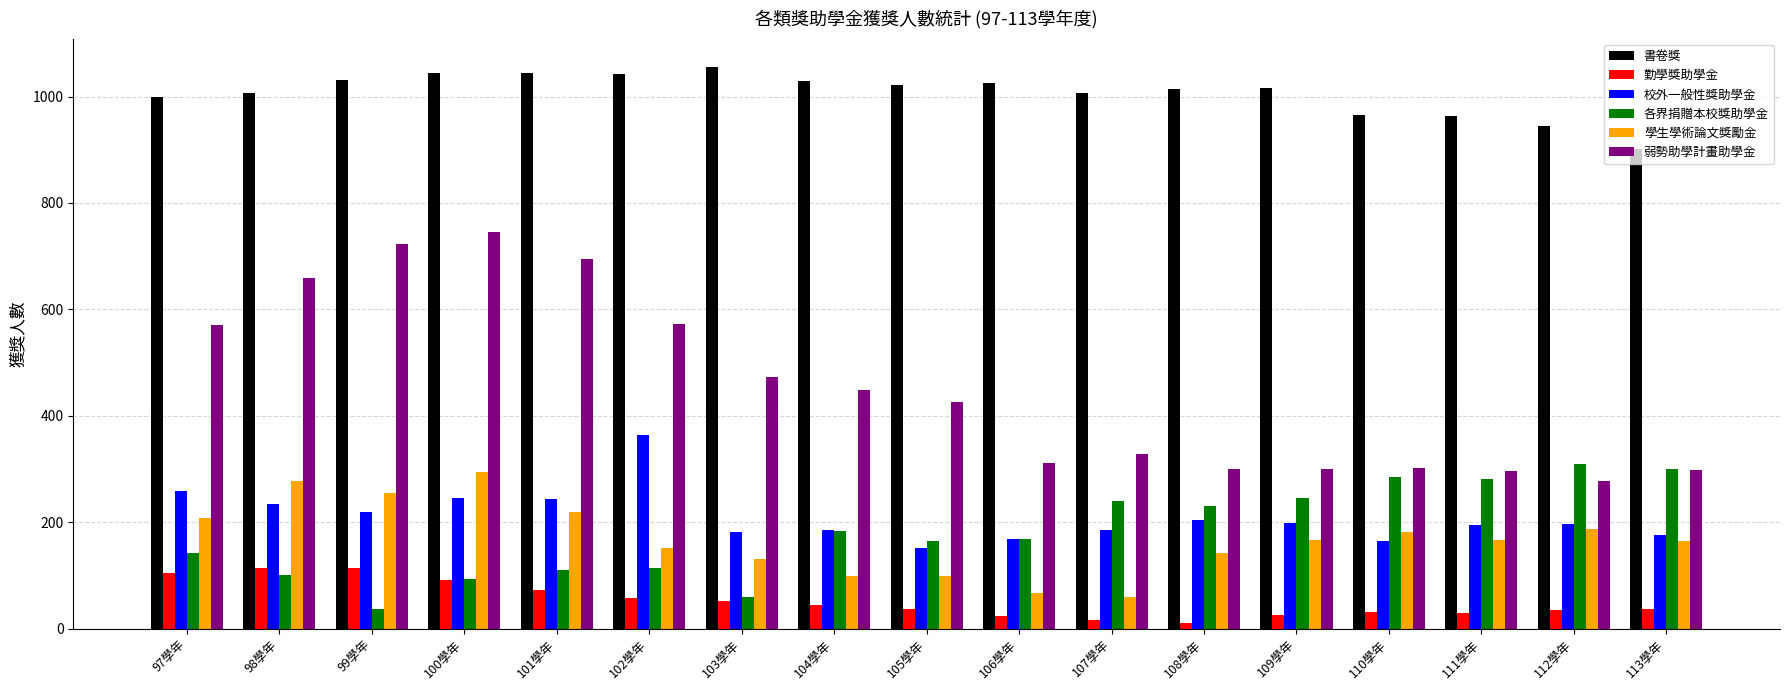

What is the sum of all 各界捐贈本校獎助學金 values?

3066